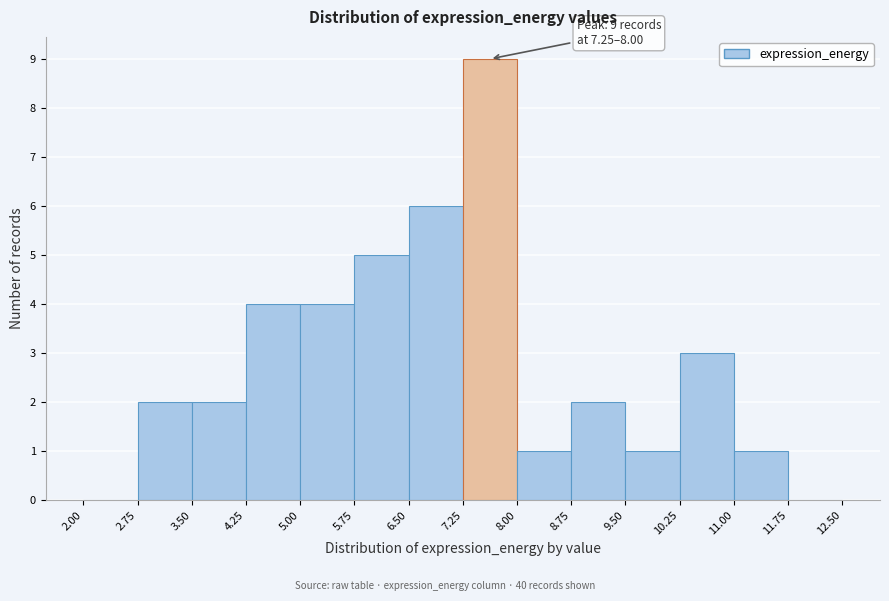

Over which range of the x-axis is the bar tallest?

7.25 to 8.00